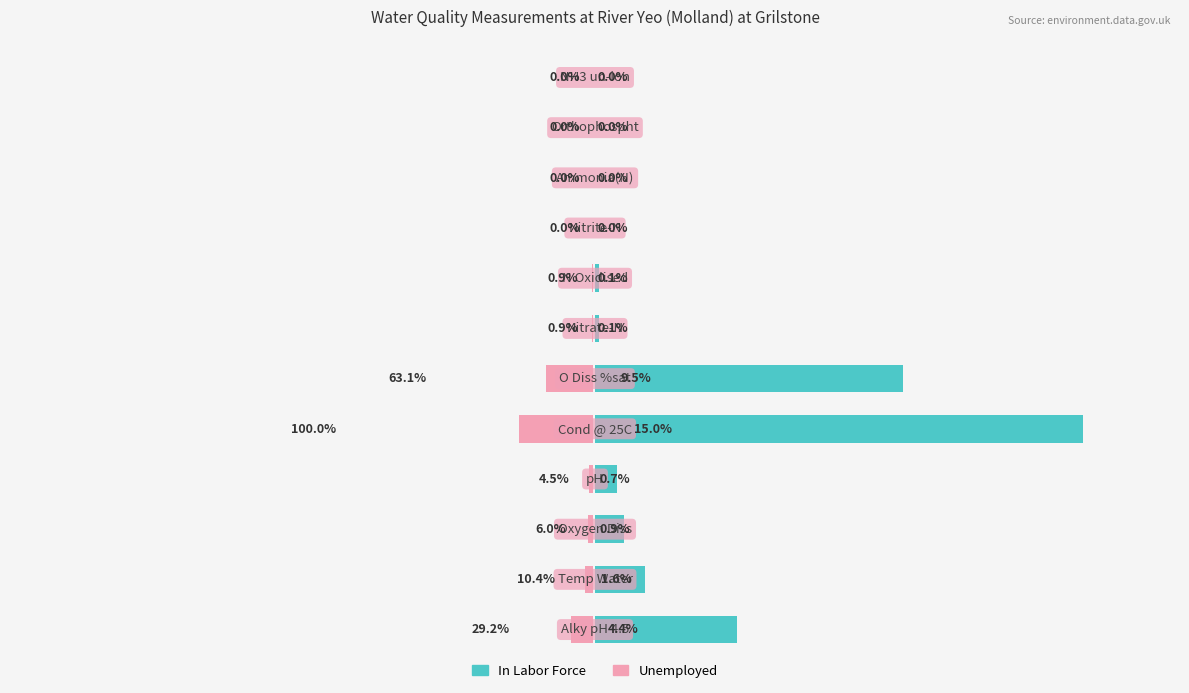

How many groups of bars are there?

12